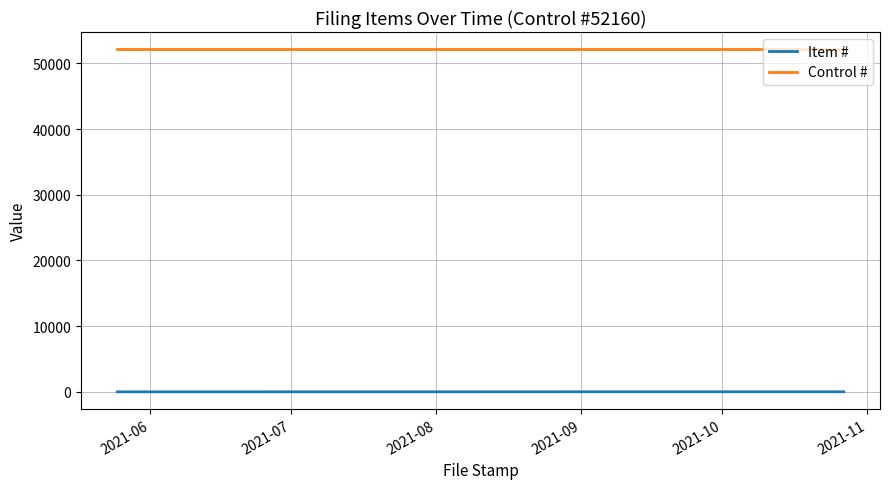

What is the minimum value for Item #?

1